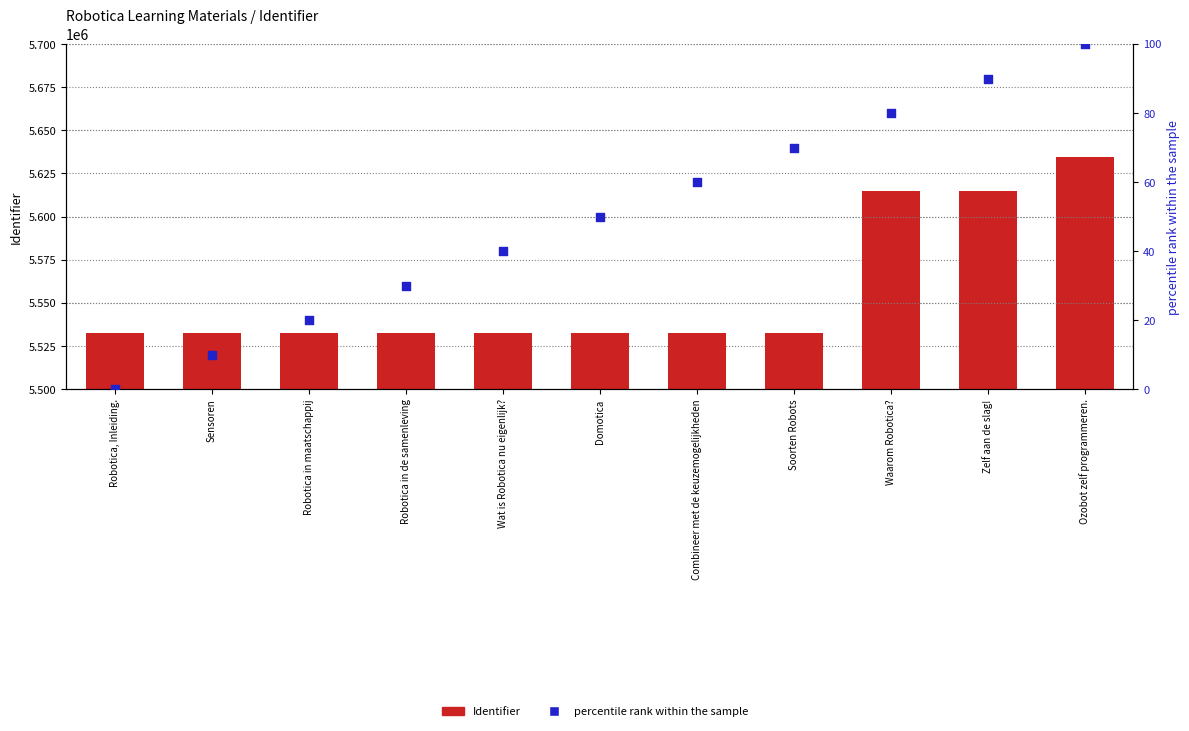

Which series contains the highest Y value?

Identifier